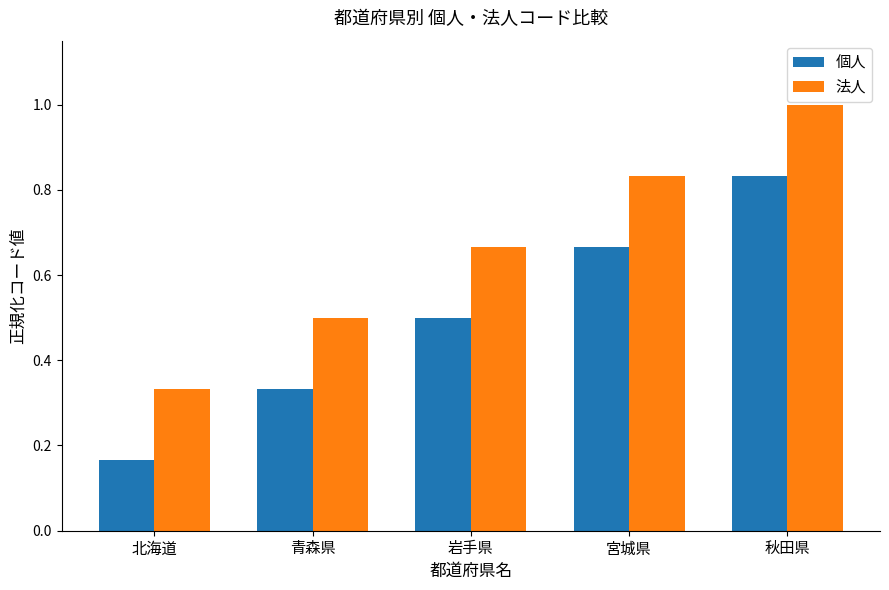

What position from the left is 青森県?

2